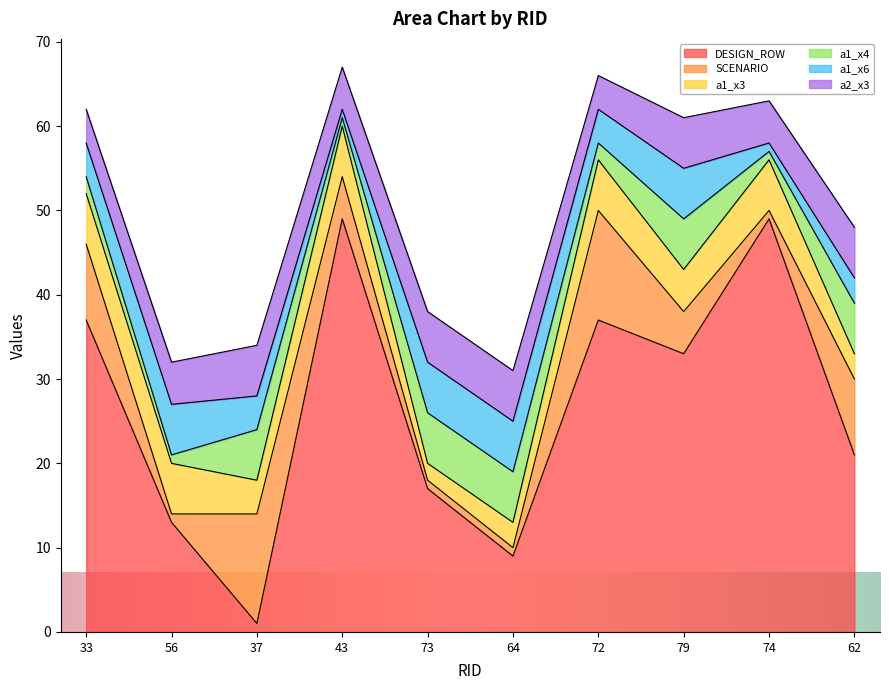

Is the value of DESIGN_ROW at 43 greater than the value of SCENARIO at 64?

Yes